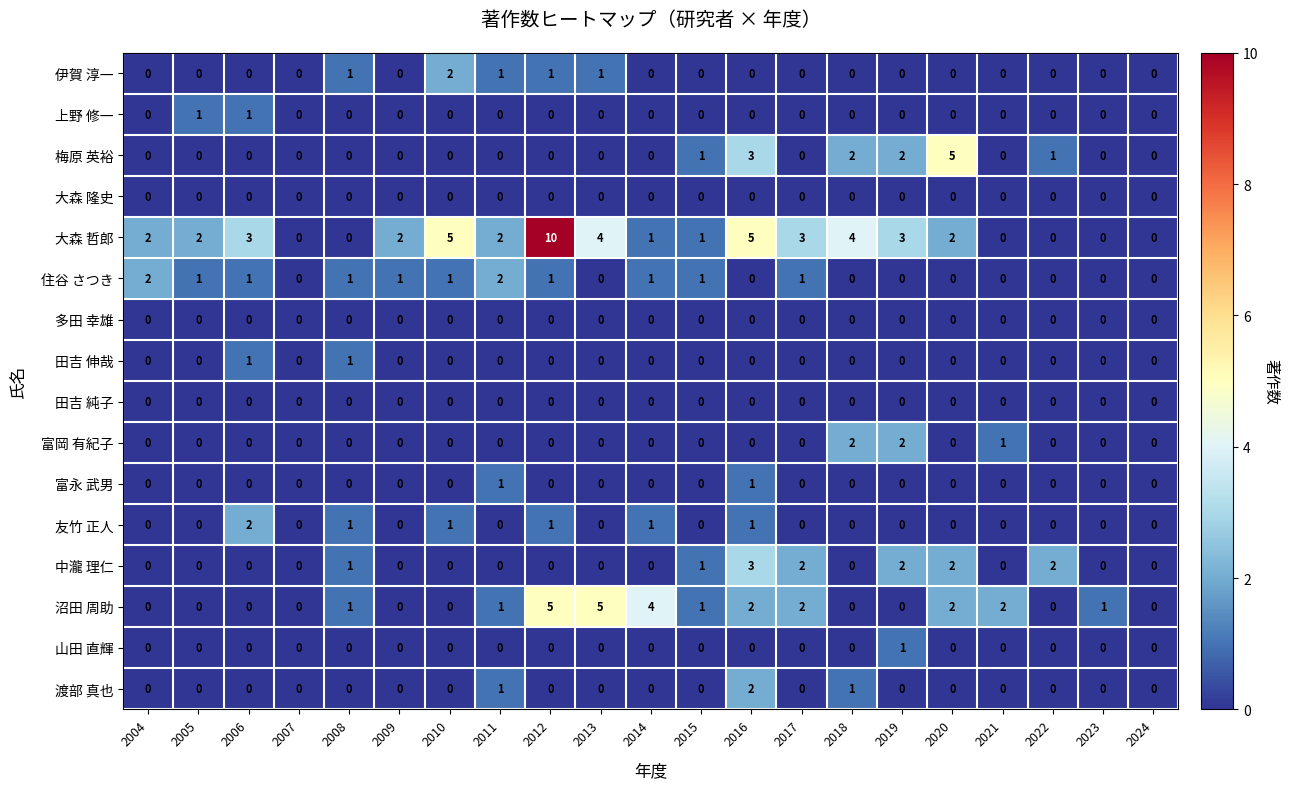

Which series has the largest range (max minus min)?

大森 哲郎